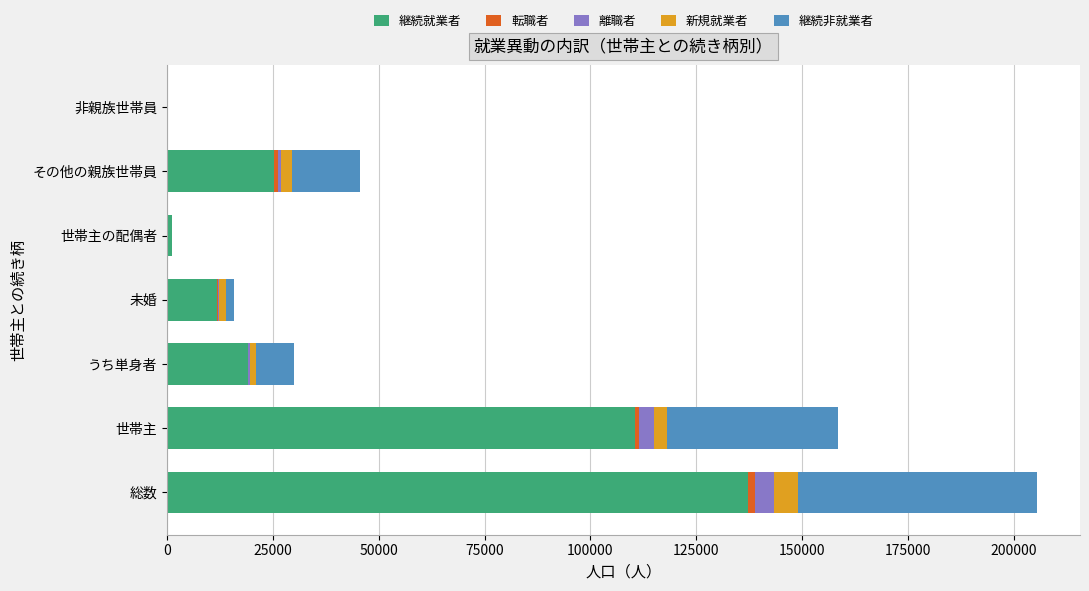

Which category has the highest value in the 継続就業者 series?

総数